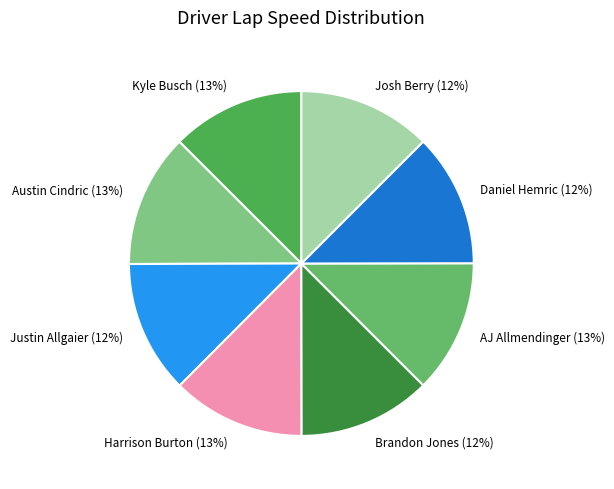

How many slices are in this pie chart?

8